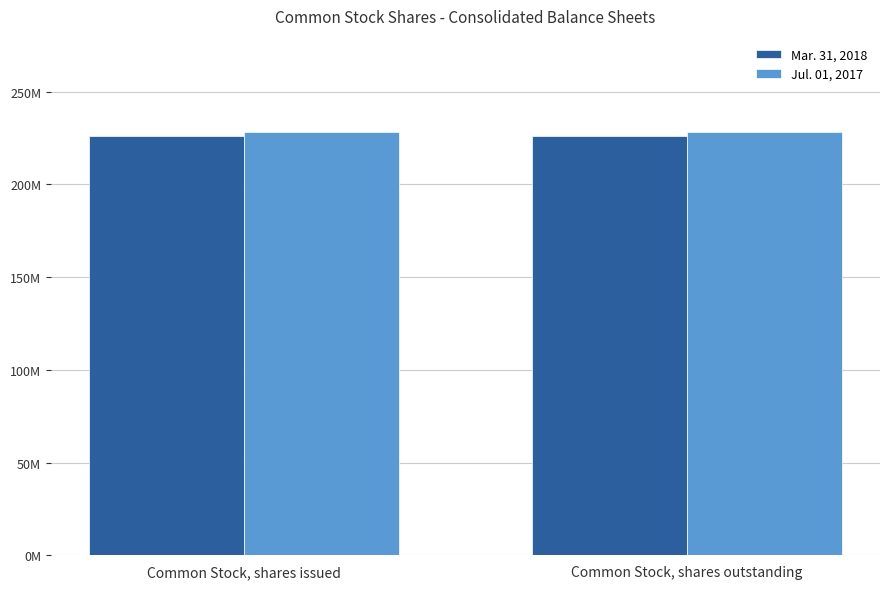

What are all the series names shown in the legend?

Mar. 31, 2018, Jul. 01, 2017